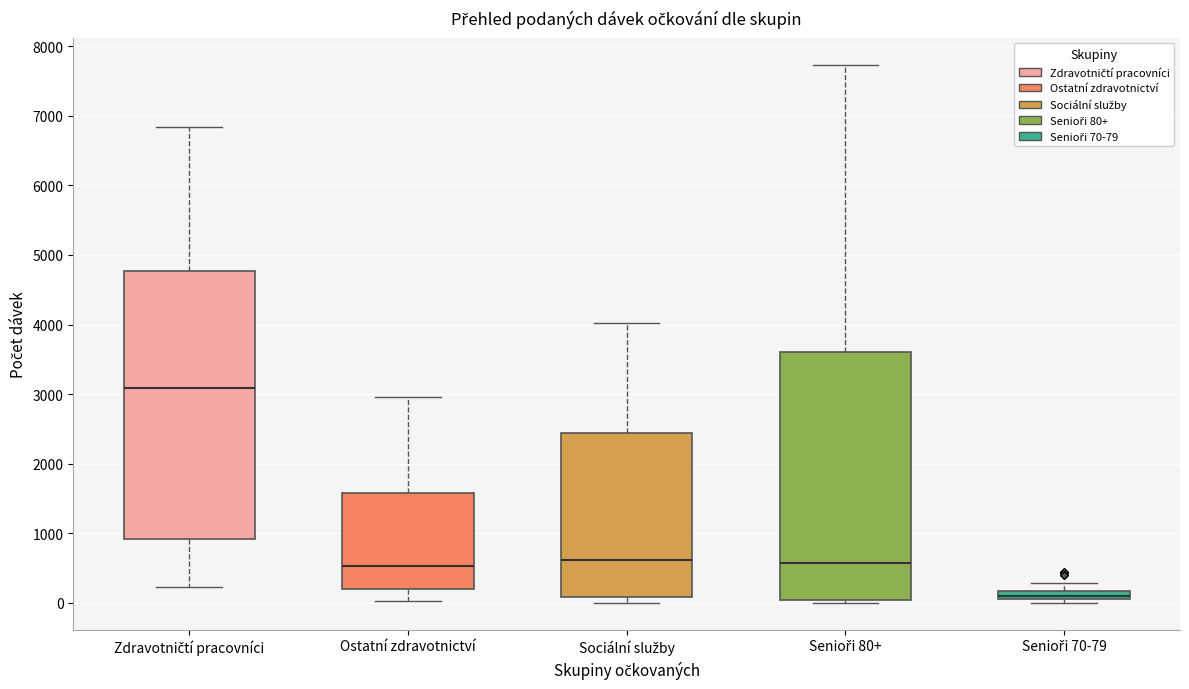

Which box is the tallest, from its lower edge to its upper edge?

Zdravotničtí pracovníci